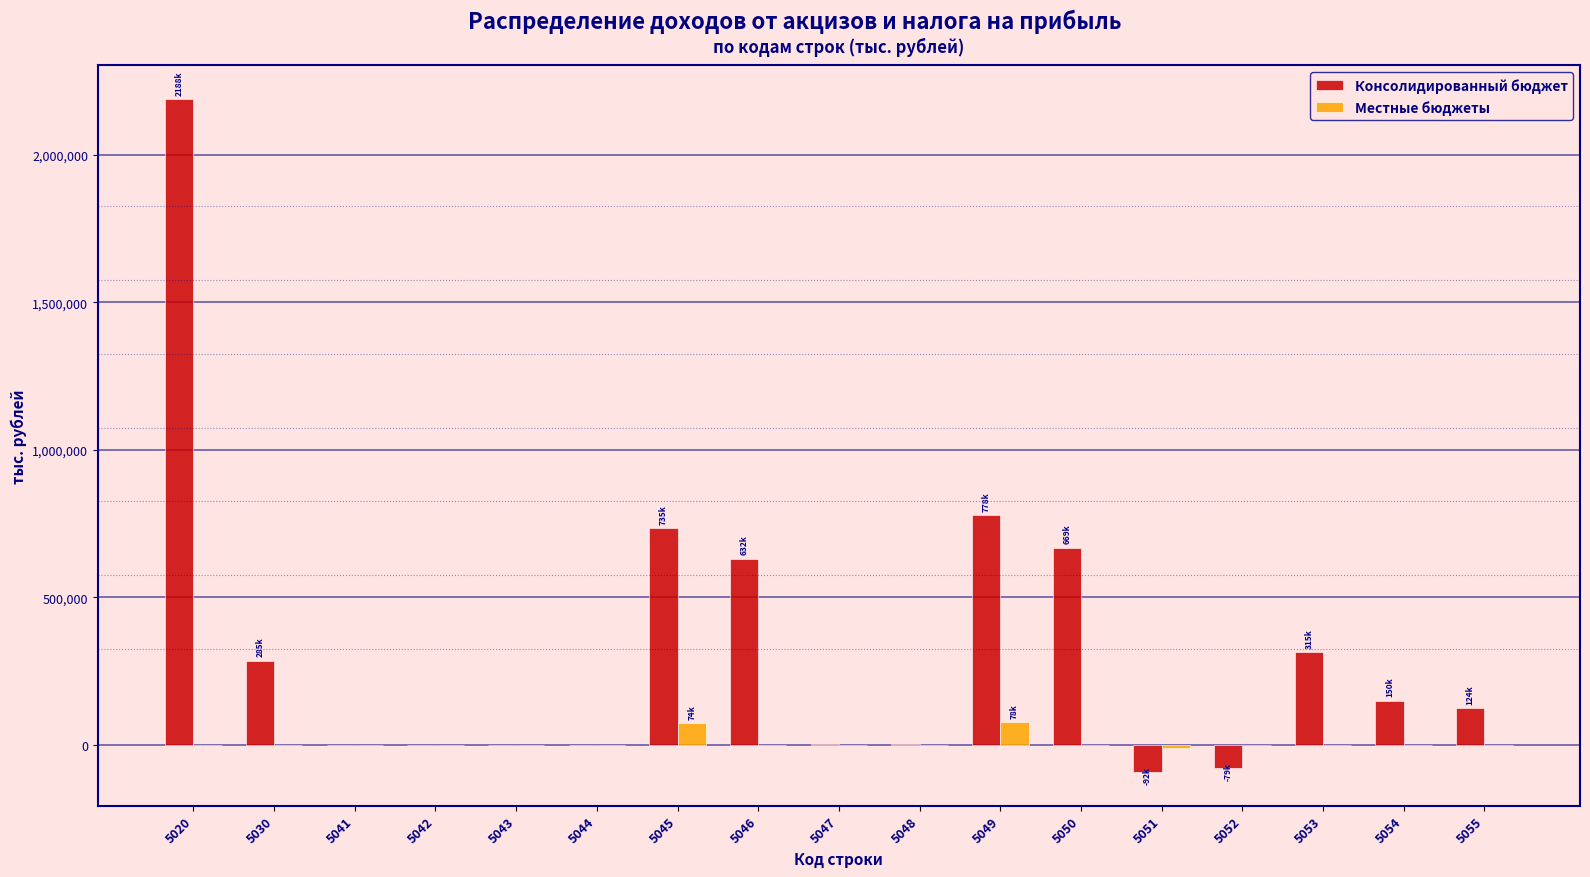

The value of Консолидированный бюджет at 5053 is 315039. True or false?

True